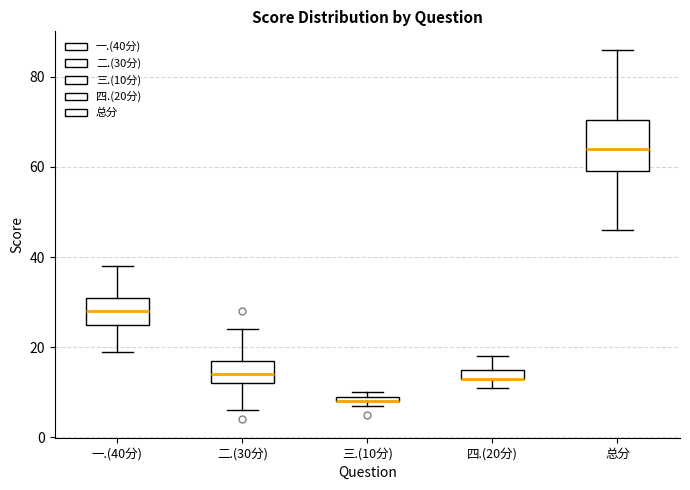

Comparing the boxes themselves (not the whiskers), which one is the tallest?

总分